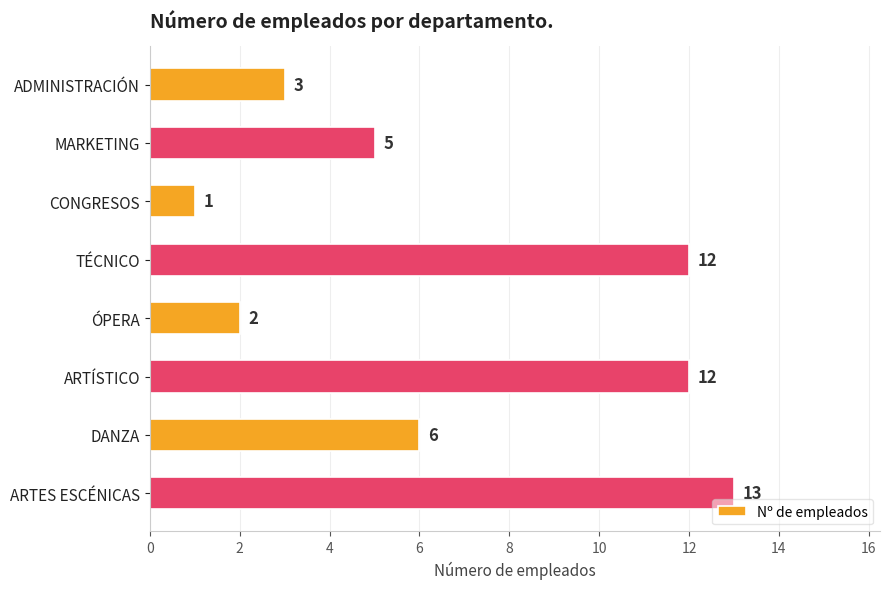

True or false: the data shows 5 at TÉCNICO.

False